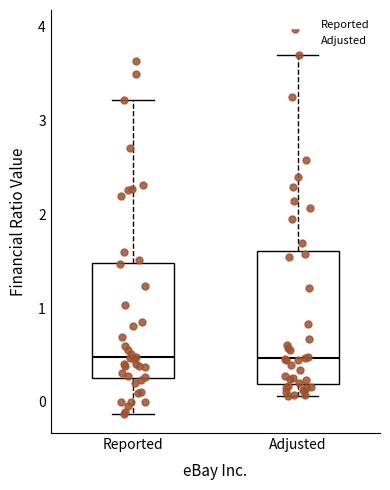

Reading left to right, transcribe this box plot: for each box, give where its median line is, the range the box spans, and where its two whiskers end, as read against the y-axis. The values are not printed on the chart, so give them approximately, as read against the axis.

Reported: median 0.5, box 0.3 to 1.5, whiskers -0.1 to 3.2
Adjusted: median 0.5, box 0.2 to 1.6, whiskers 0.1 to 3.7